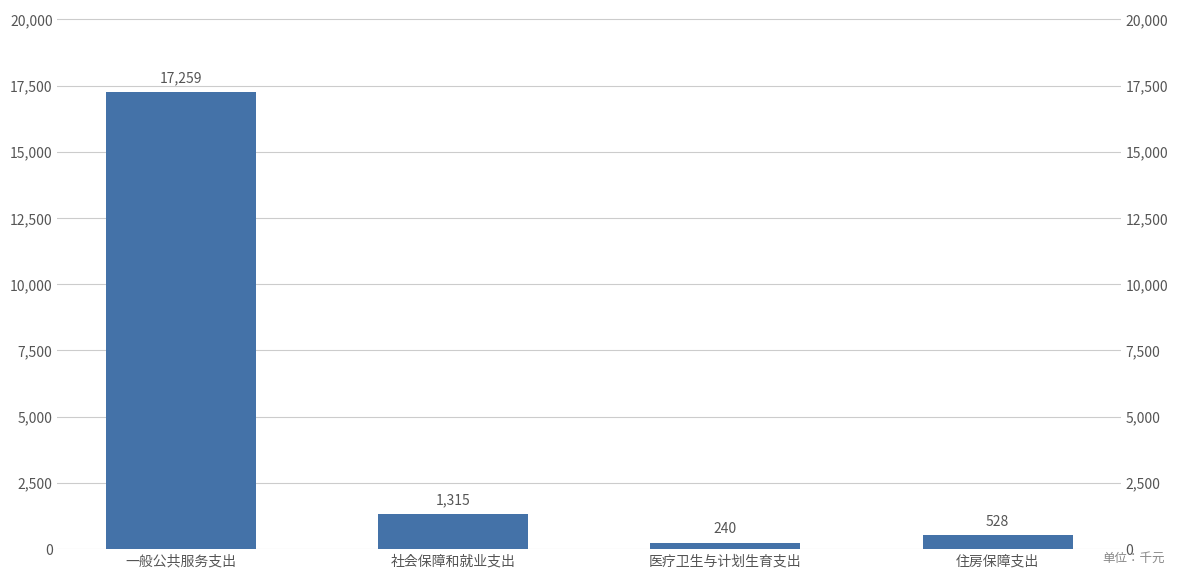

At which label does the data first exceed 1315?

一般公共服务支出